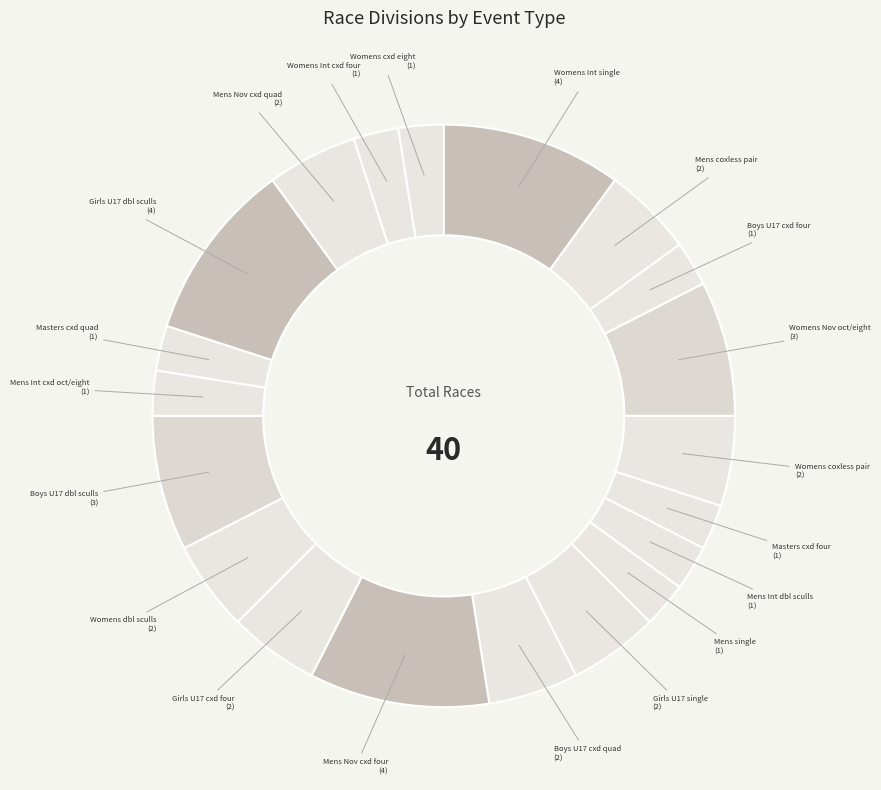

How many segments does this pie chart have?

20